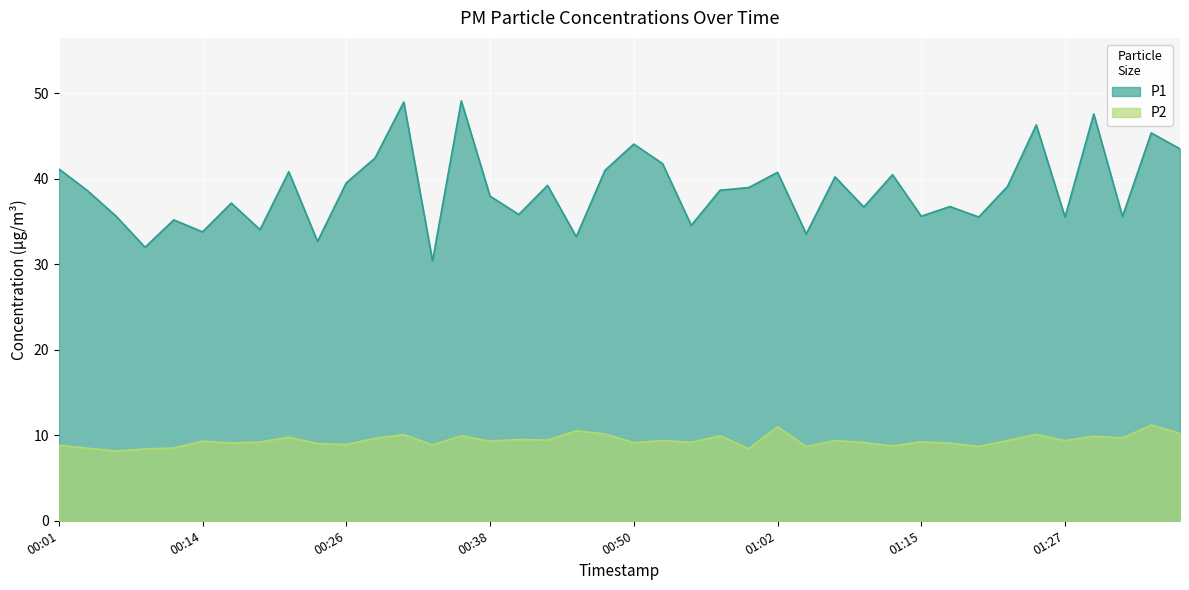

True or false: P2 and P1 cross at least once.

False